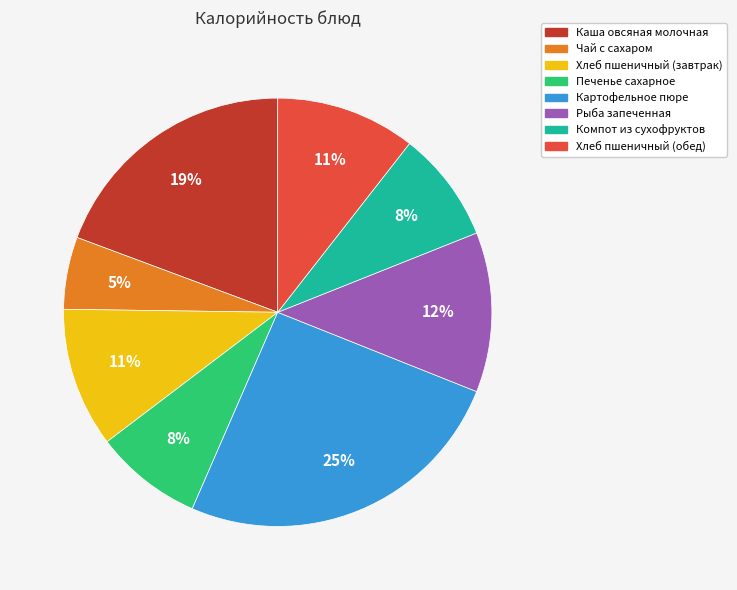

Count the number of slices in the pie.

8